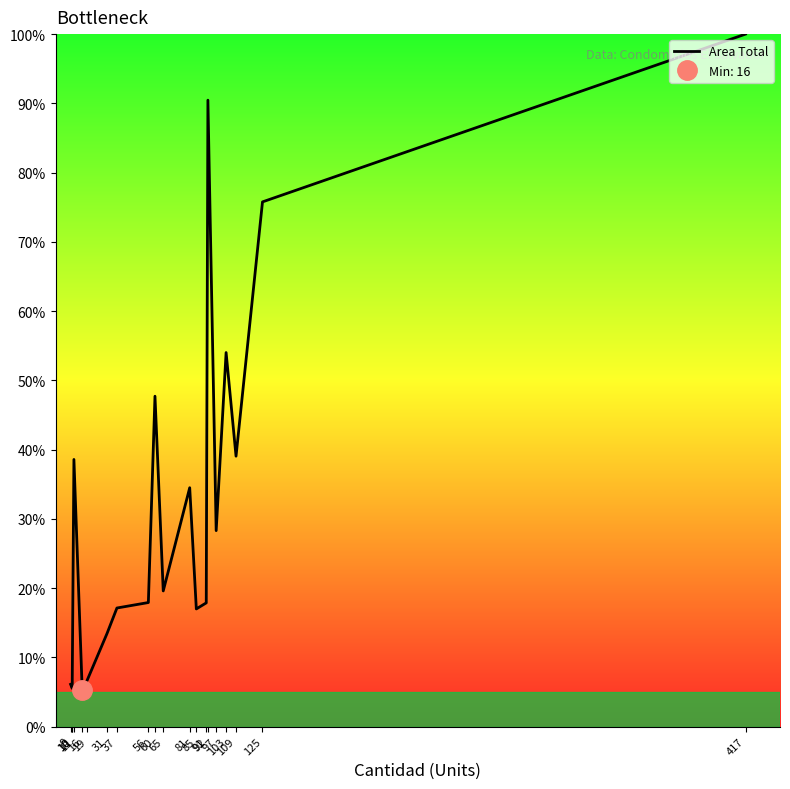

What is the average value?

32.1